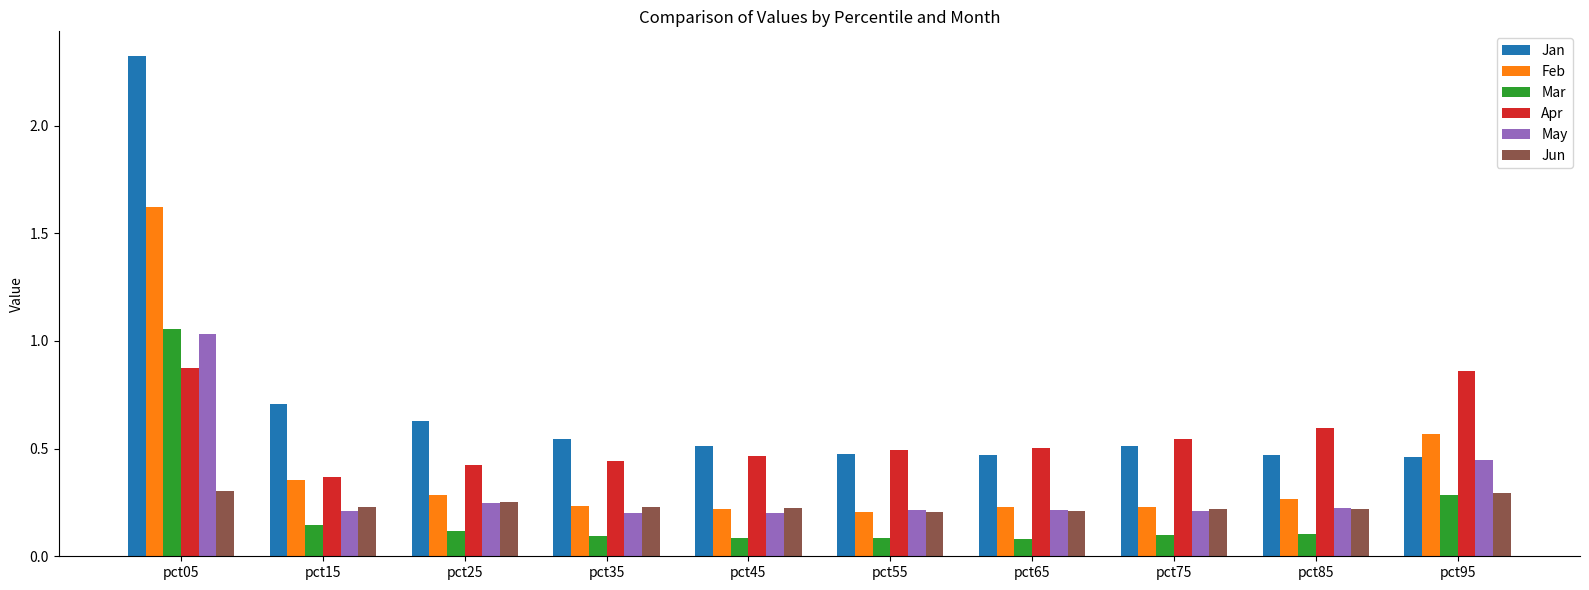

The value of Jan at pct35 is 0.4. True or false?

False